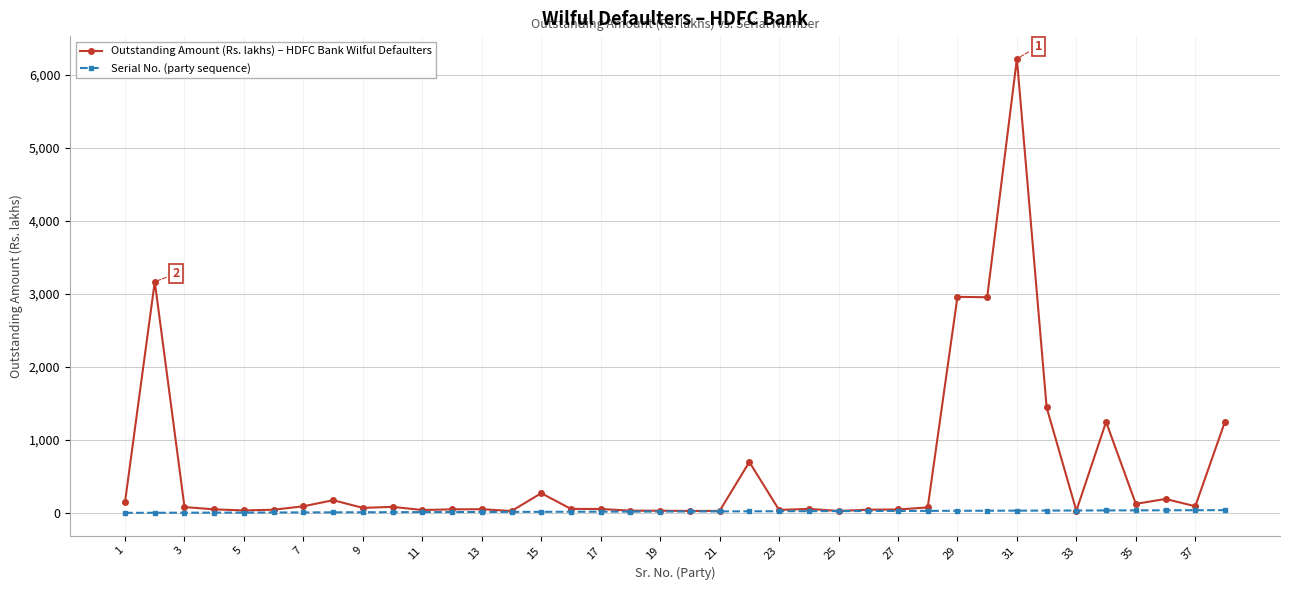

List the series in order of their peak value, highest first.

Outstanding Amount (Rs. lakhs) – HDFC Bank Wilful Defaulters, Serial No. (party sequence)